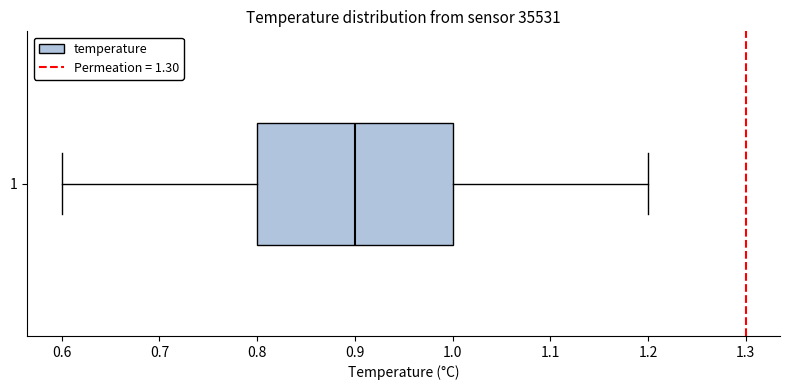

Where is the right edge of the box at y = 1 on the x-axis? The values are not printed on the chart, so give them approximately, as read against the axis.

1.0